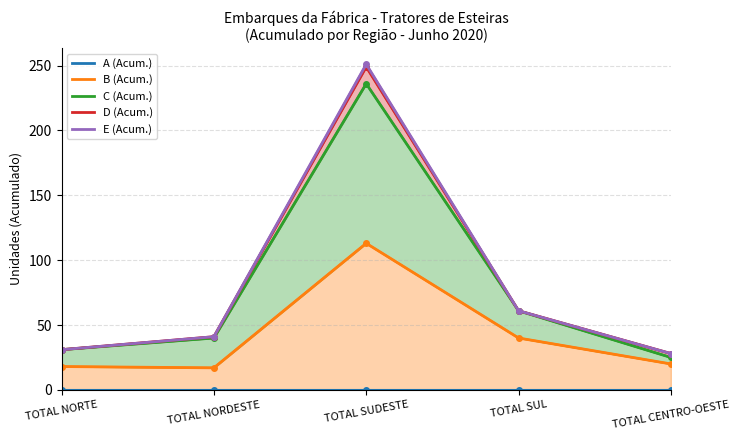

What is the sum of the C (Acum.) values at TOTAL NORDESTE and TOTAL NORTE?

72